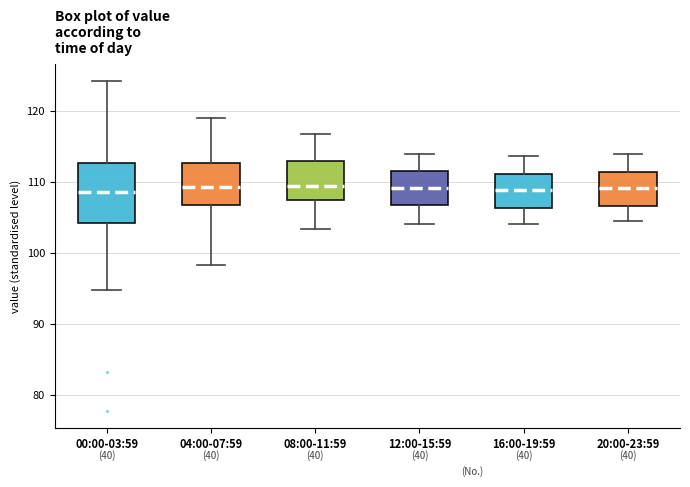

Reading left to right, transcribe this box plot: for each box, give where its median line is, the range the box spans, and where its two whiskers end, as read against the y-axis. The values are not printed on the chart, so give them approximately, as read against the axis.

00:00-03:59: median 109, box 104 to 113, whiskers 95 to 124
04:00-07:59: median 109, box 107 to 113, whiskers 98 to 119
08:00-11:59: median 109, box 107 to 113, whiskers 103 to 117
12:00-15:59: median 109, box 107 to 112, whiskers 104 to 114
16:00-19:59: median 109, box 106 to 111, whiskers 104 to 114
20:00-23:59: median 109, box 107 to 111, whiskers 105 to 114